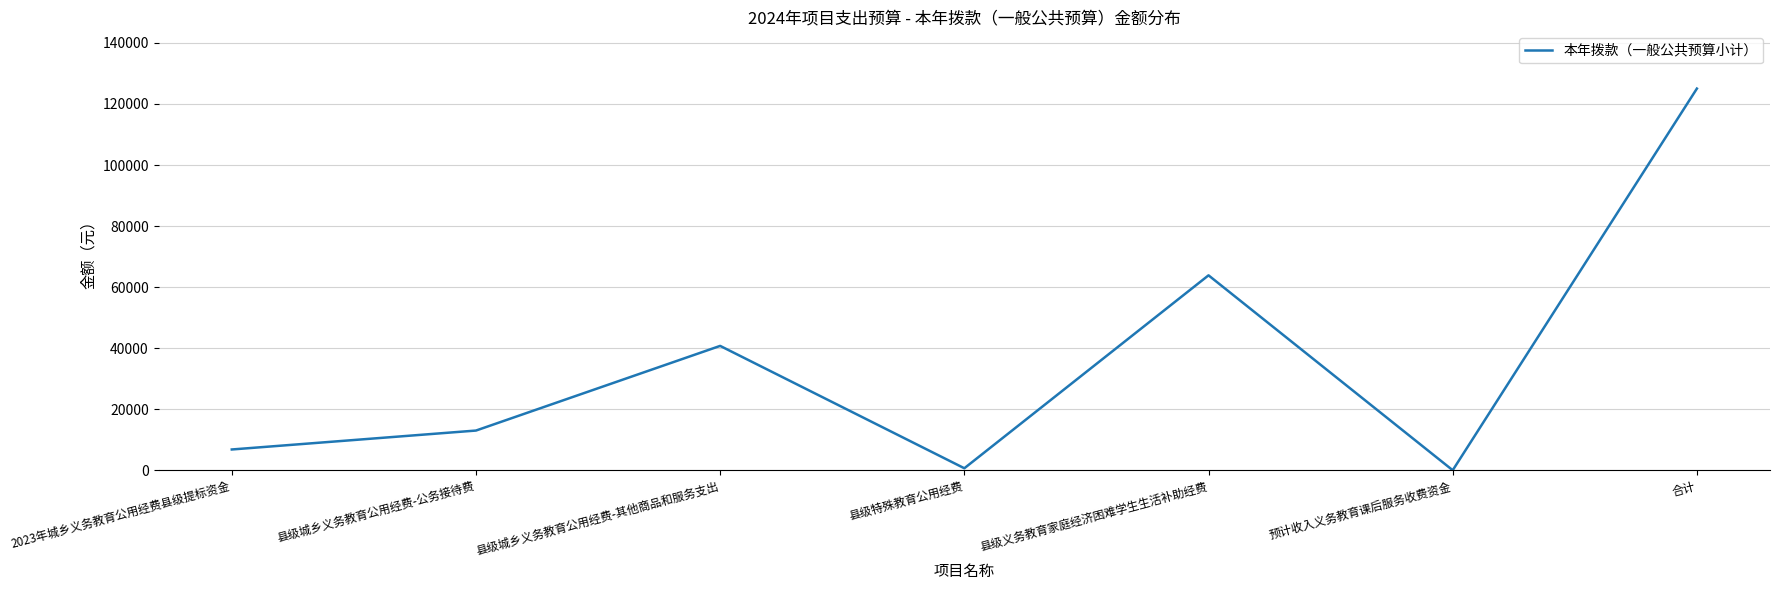

The value at 县级城乡义务教育公用经费-其他商品和服务支出 is 24712. True or false?

False